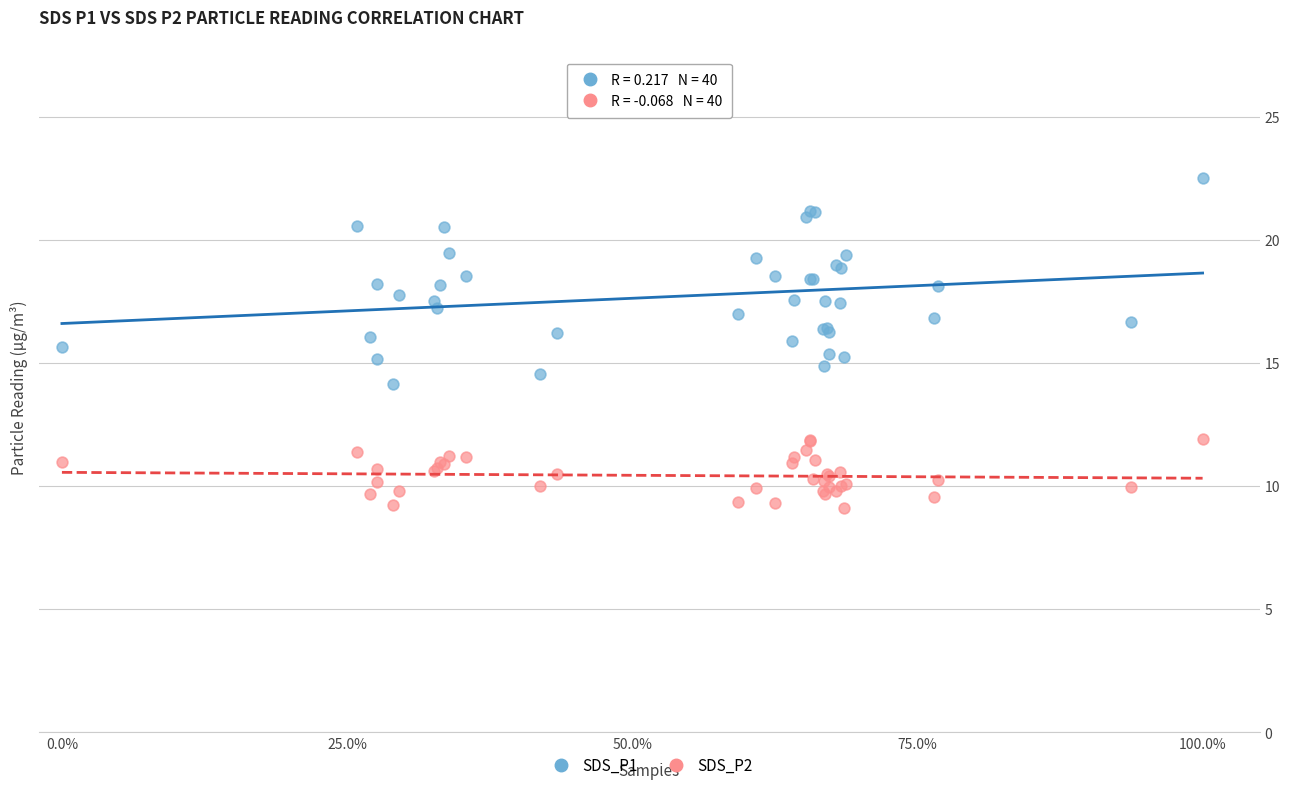

Which series reaches the maximum Y coordinate?

SDS_P1